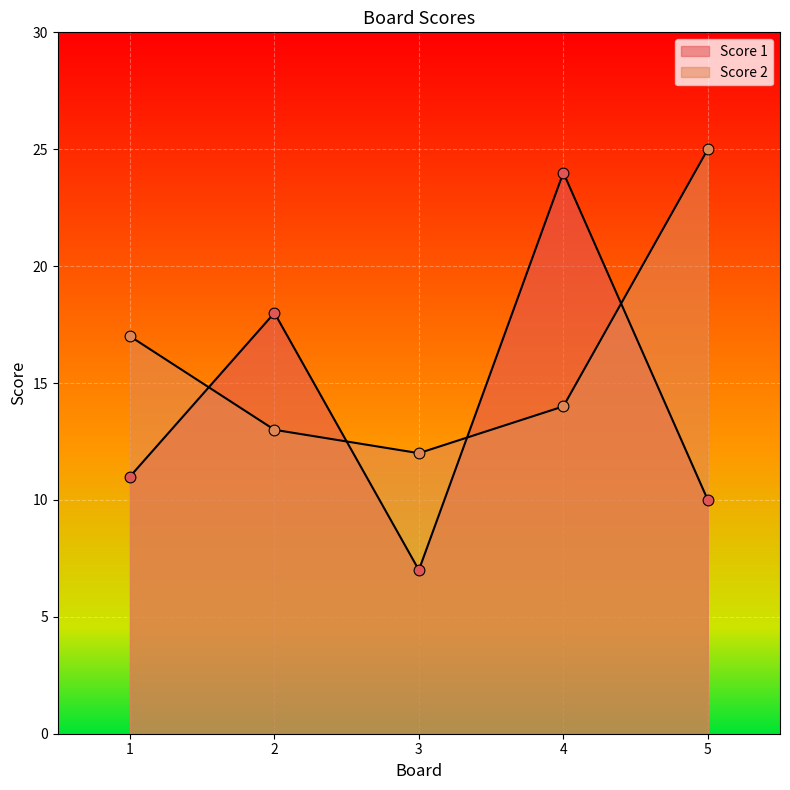

What are all the series names shown in the legend?

Score 1, Score 2